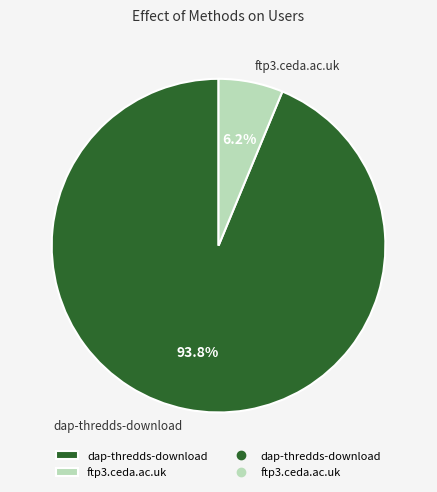

What percentage do dap-thredds-download and ftp3.ceda.ac.uk together represent?

100.0%